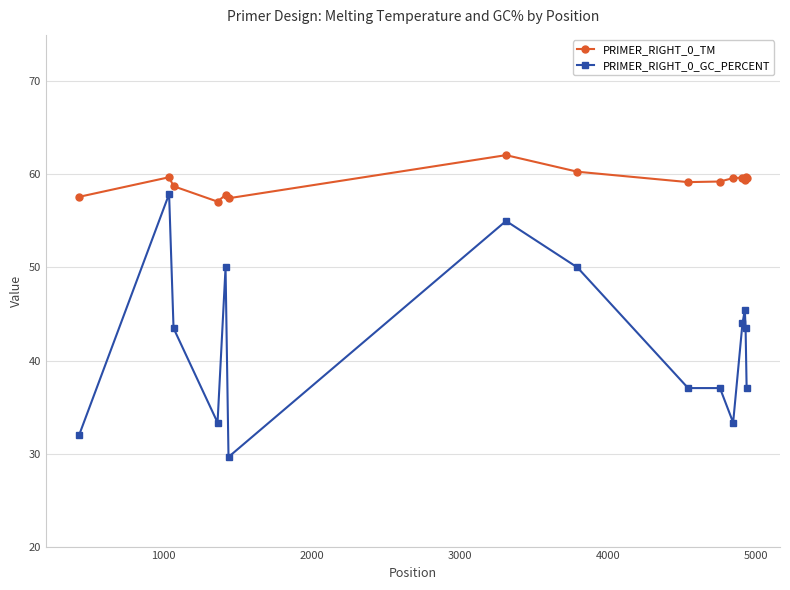

True or false: PRIMER_RIGHT_0_GC_PERCENT has more than 2 points higher than both neighbors.

True